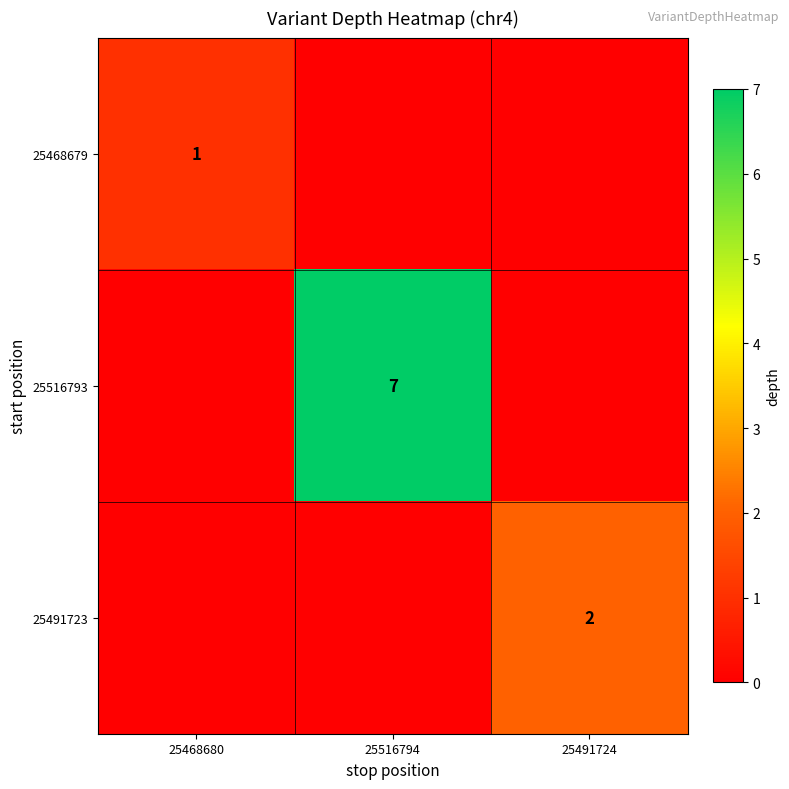

The value of 25468679 at 25468680 is 0. True or false?

False